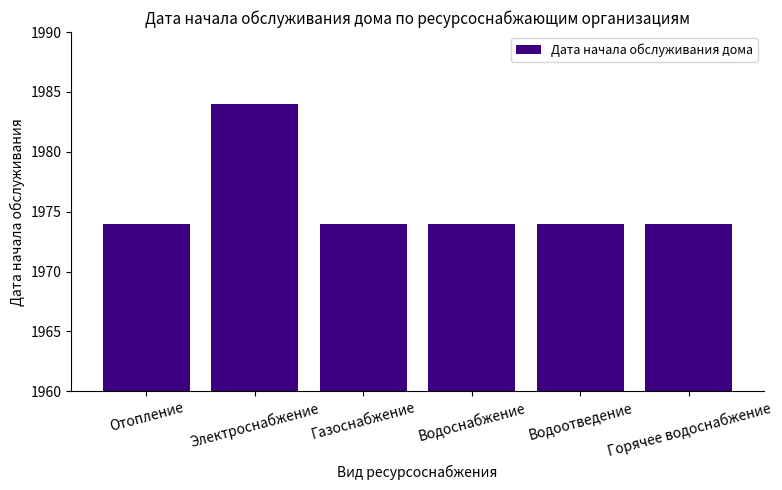

What is the greatest value displayed?

1984